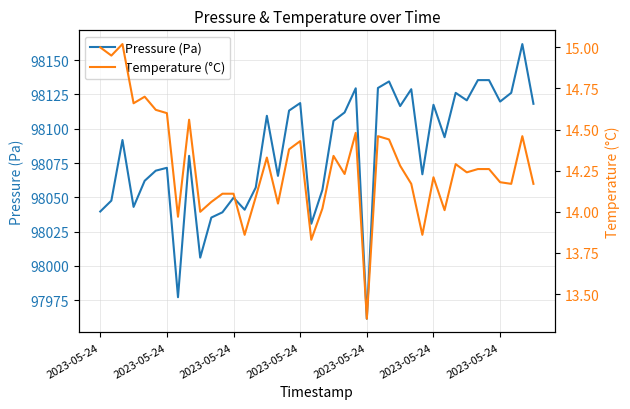

Is it true that Temperature (°C) equals 13.9 at 29?

True